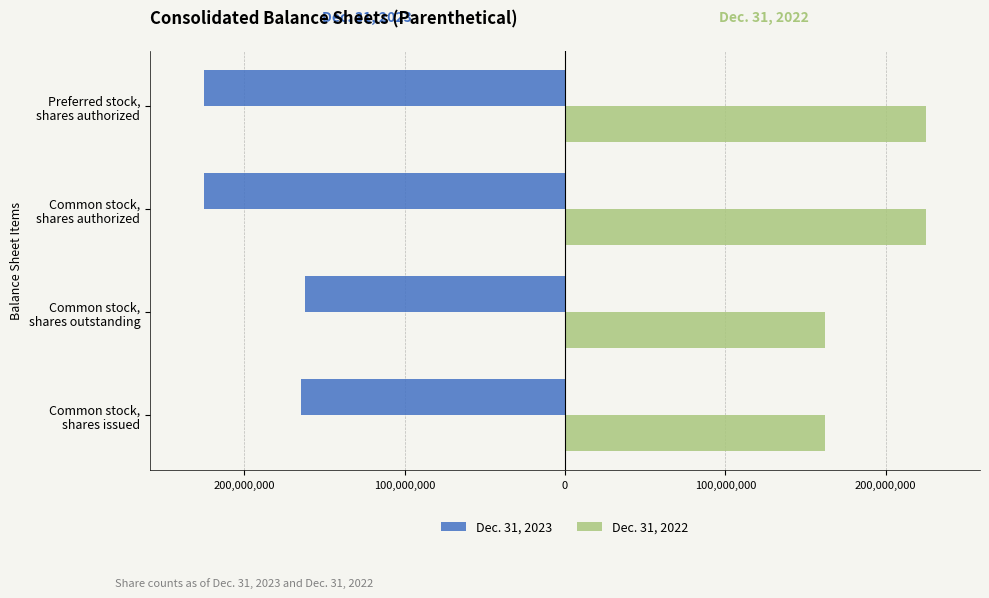

What are all the series names shown in the legend?

Dec. 31, 2023, Dec. 31, 2022